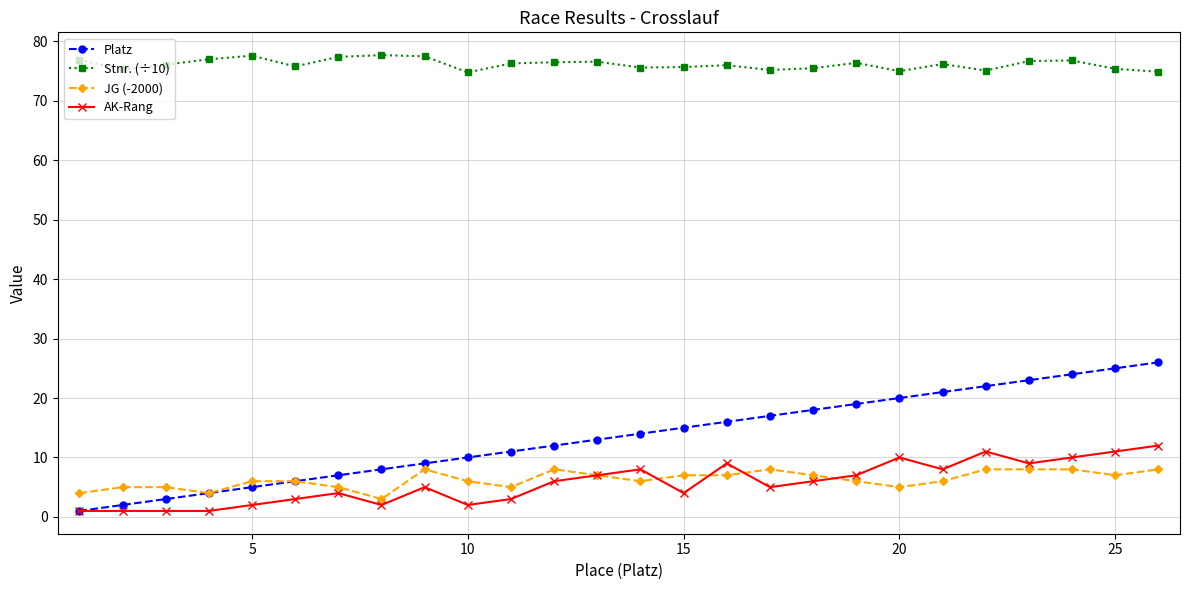

Which series has the largest range (max minus min)?

Platz